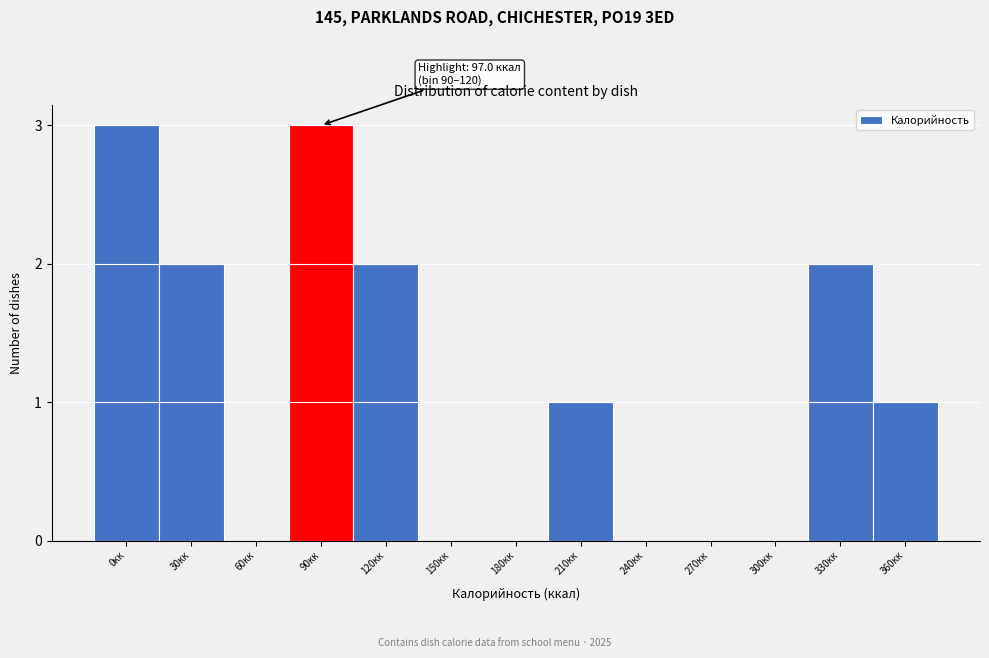

Reading left to right, transcribe all the data shown in this chart.

0кк=3	30кк=2	60кк=0	90кк=3	120кк=2	150кк=0	180кк=0	210кк=1	240кк=0	270кк=0	300кк=0	330кк=2	360кк=1